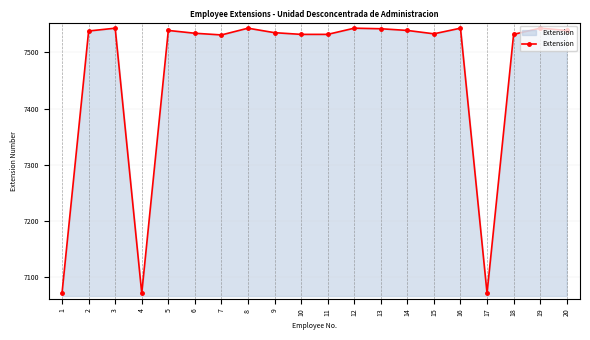

Is it true that the value at 4 is 7072?

True